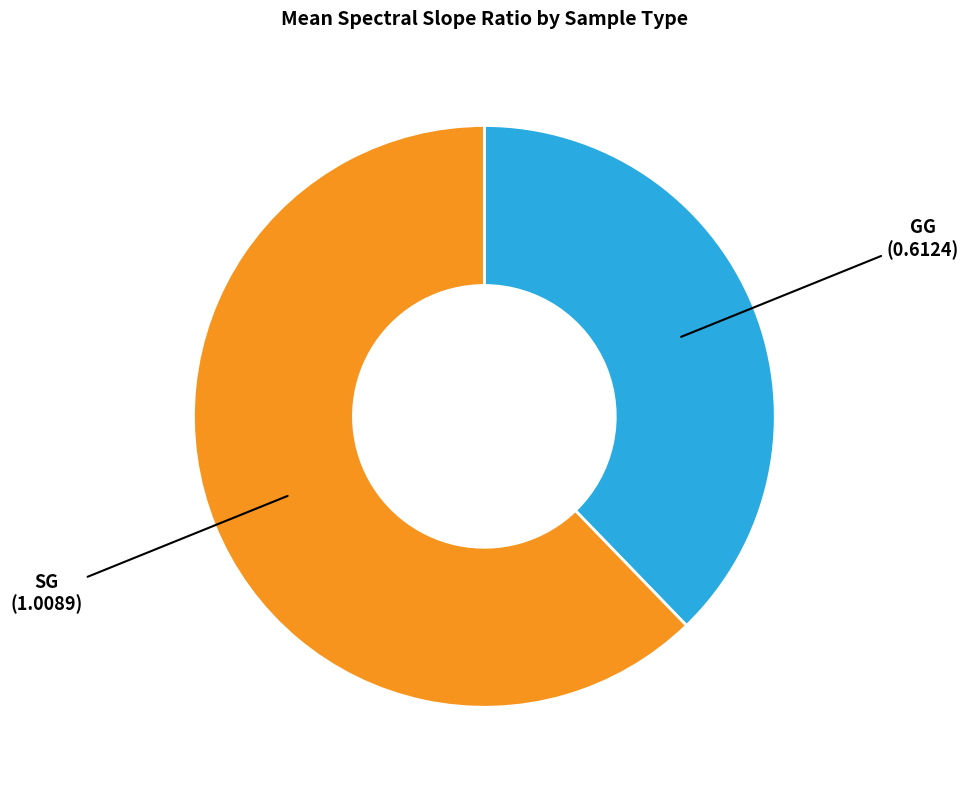

Does any single category account for the majority?

Yes